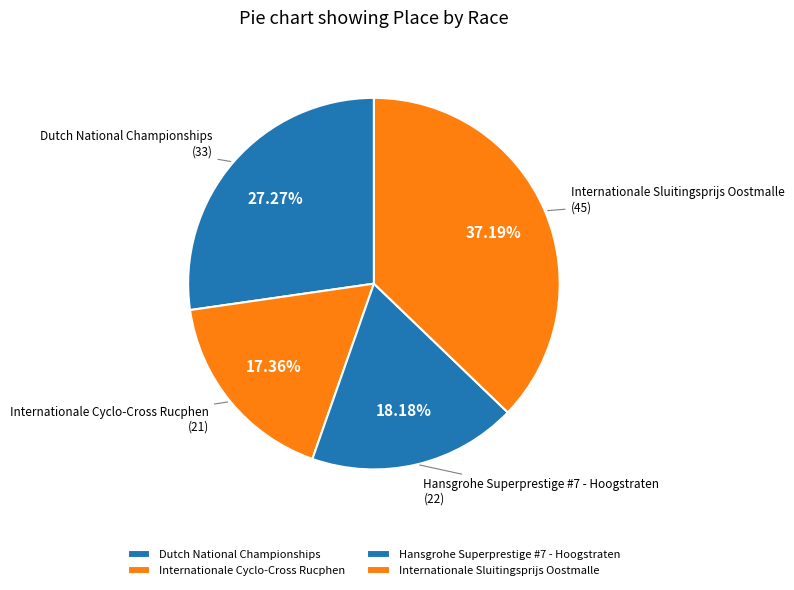

Does any single category account for the majority?

No